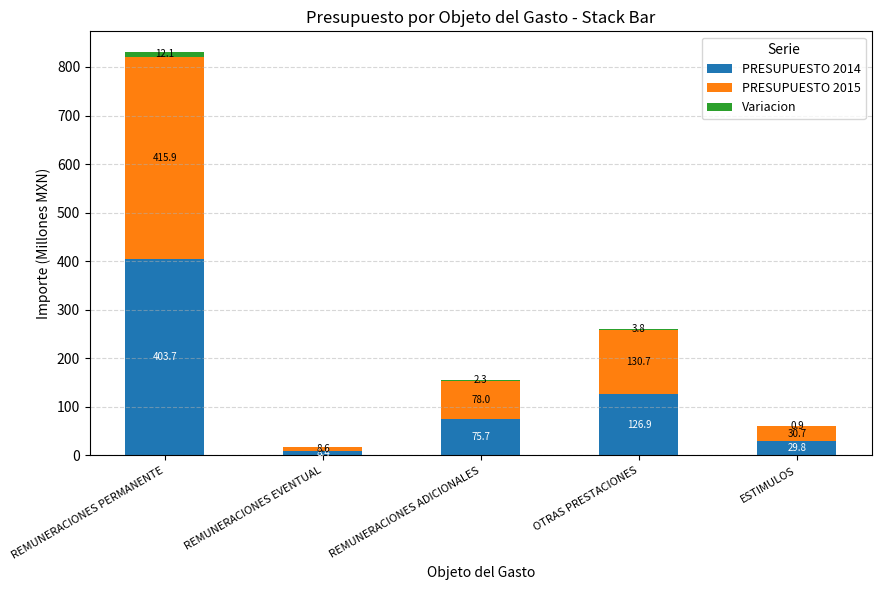

The value of PRESUPUESTO 2014 at ESTIMULOS is 29.8. True or false?

True